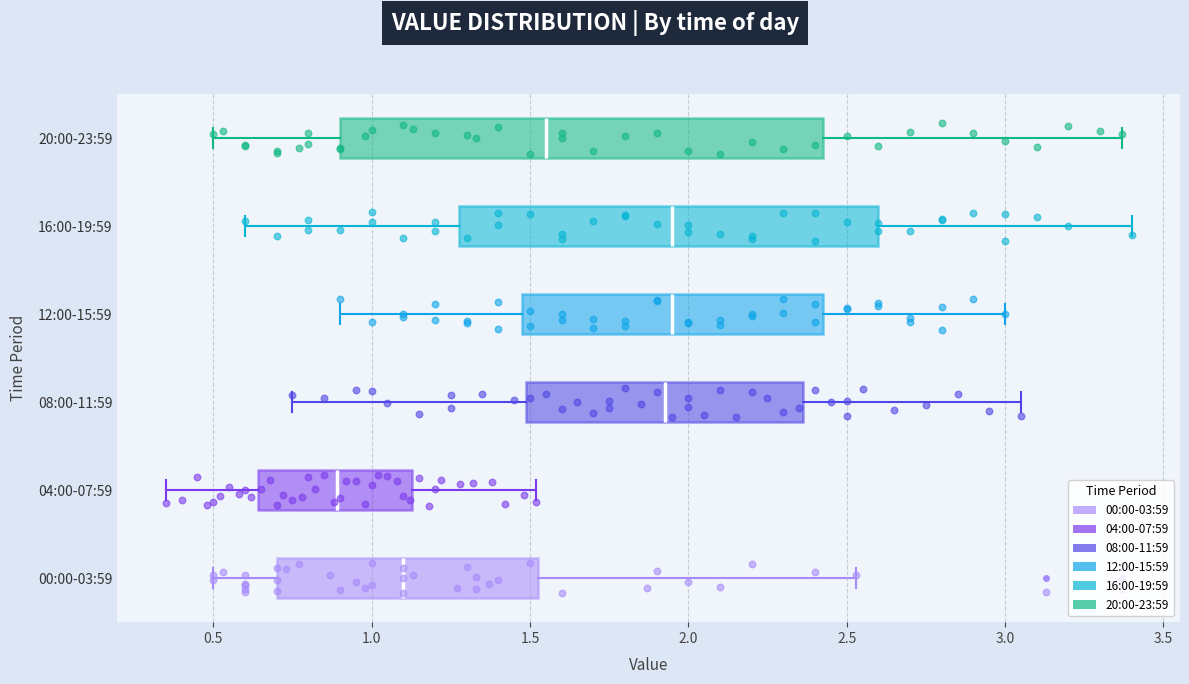

Which box has the furthest to the left median line?

04:00-07:59